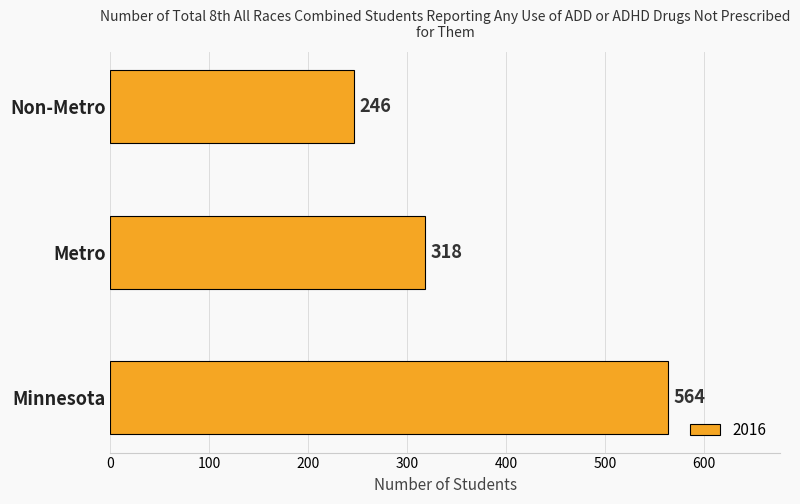

Which has a higher value, Minnesota or Metro?

Minnesota